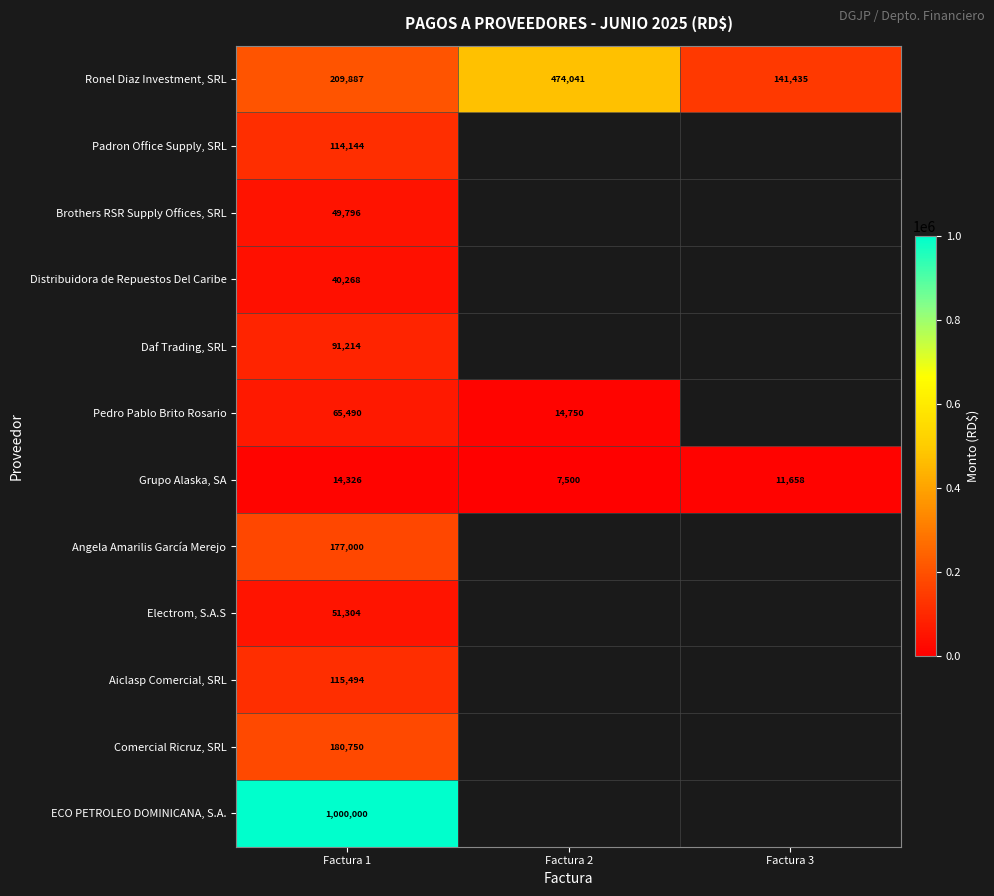

What is the greatest value displayed?

1000000.0